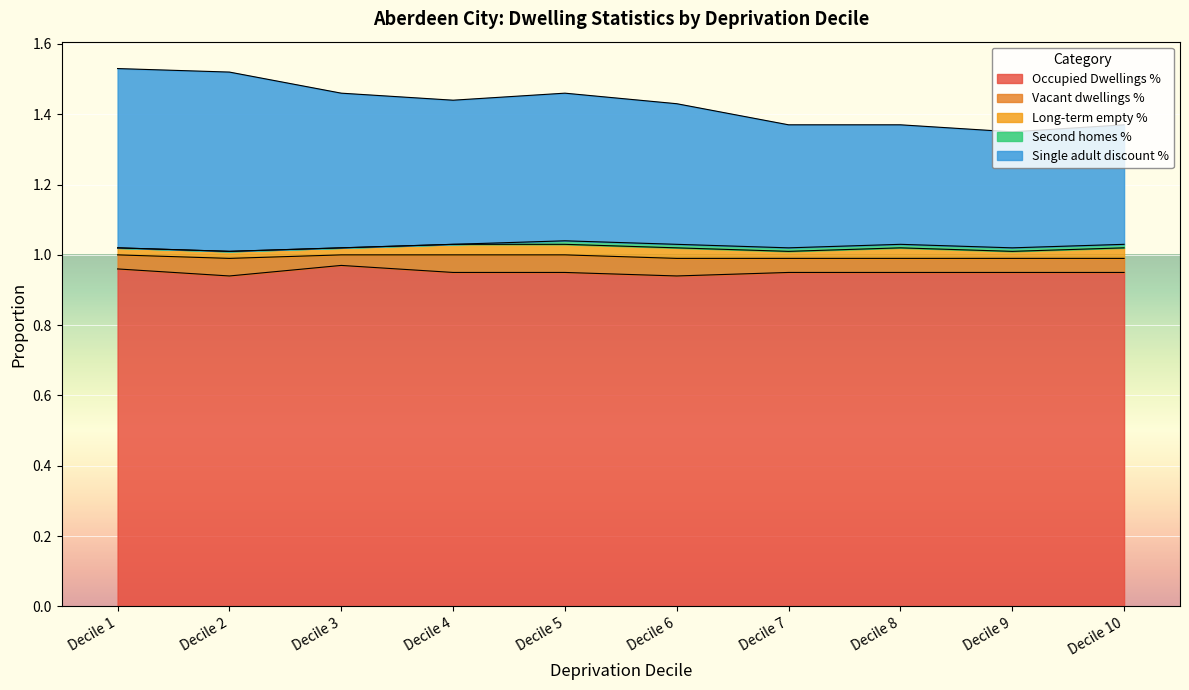

Is it true that Long-term empty % equals 0.0 at Decile 9?

True